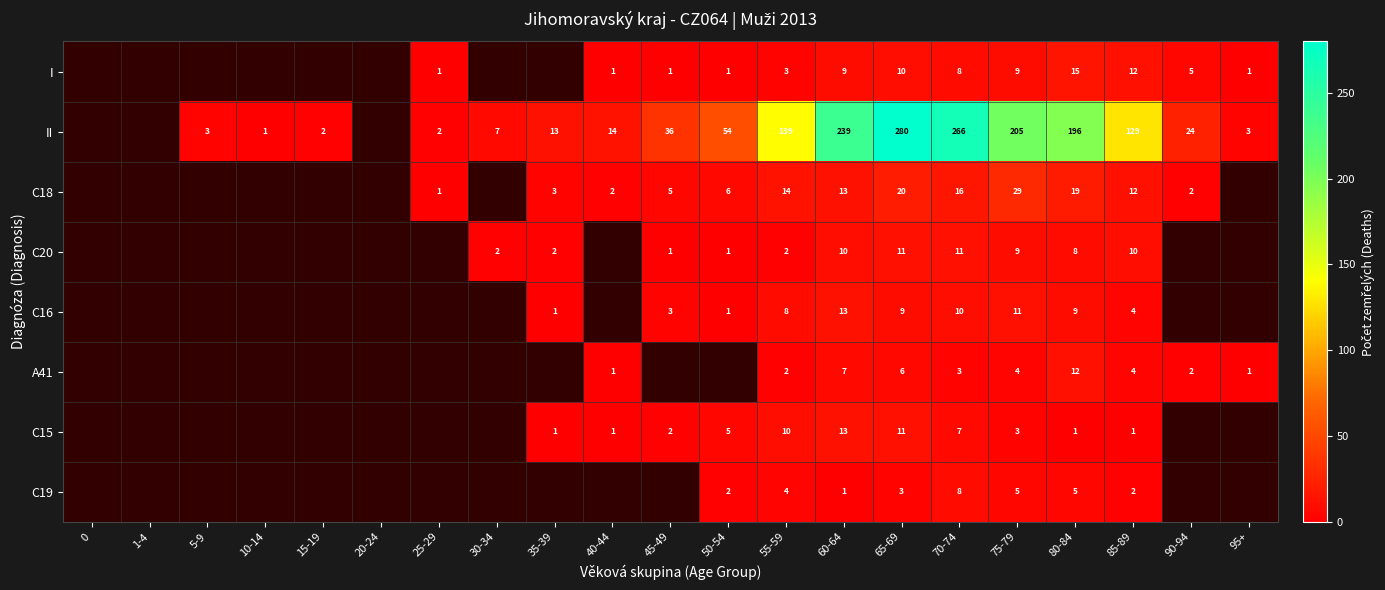

The value of A41 at 60-64 is 7. True or false?

True